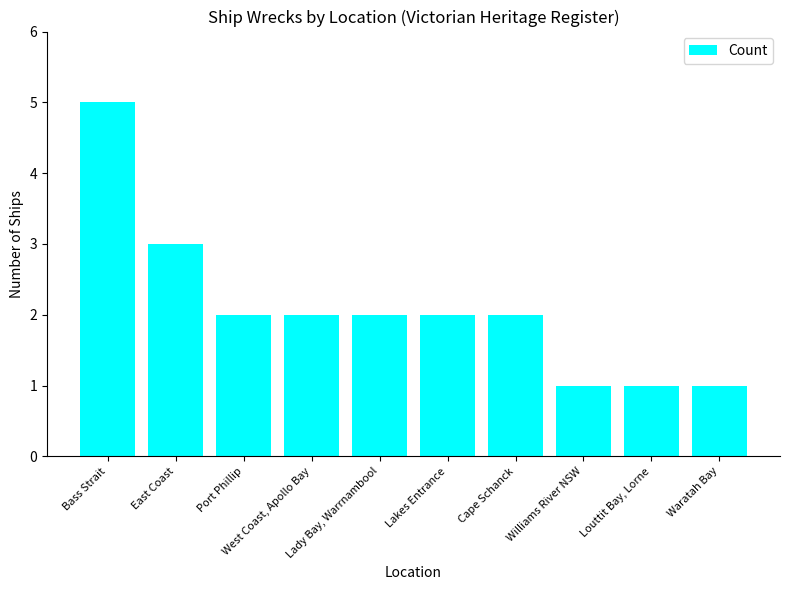

Where does the data first go above 2?

Bass Strait